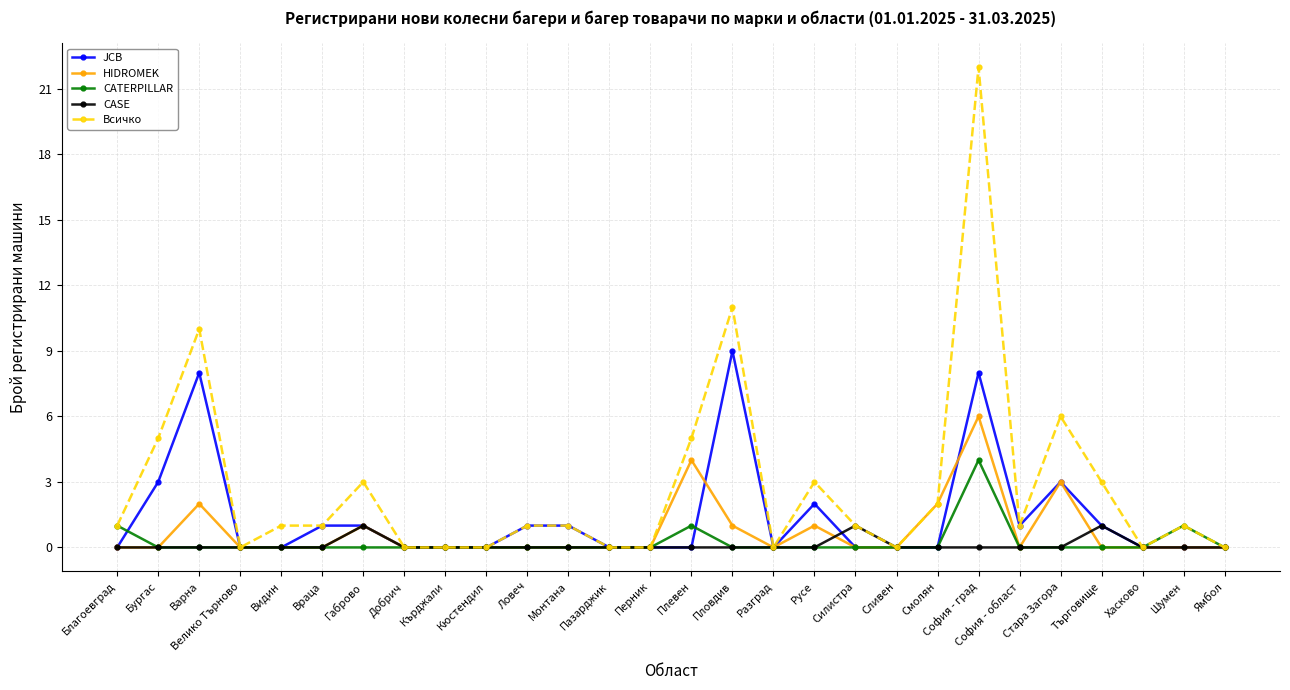

Reading left to right, list all the values displayed in this chart.

JCB: 0	3	8	0	0	1	1	0	0	0	1	1	0	0	0	9	0	2	0	0	0	8	1	3	1	0	0	0
HIDROMEK: 0	0	2	0	0	0	1	0	0	0	0	0	0	0	4	1	0	1	0	0	2	6	0	3	0	0	0	0
CATERPILLAR: 1	0	0	0	0	0	0	0	0	0	0	0	0	0	1	0	0	0	0	0	0	4	0	0	0	0	1	0
CASE: 0	0	0	0	0	0	1	0	0	0	0	0	0	0	0	0	0	0	1	0	0	0	0	0	1	0	0	0
Всичко: 1	5	10	0	1	1	3	0	0	0	1	1	0	0	5	11	0	3	1	0	2	22	1	6	3	0	1	0